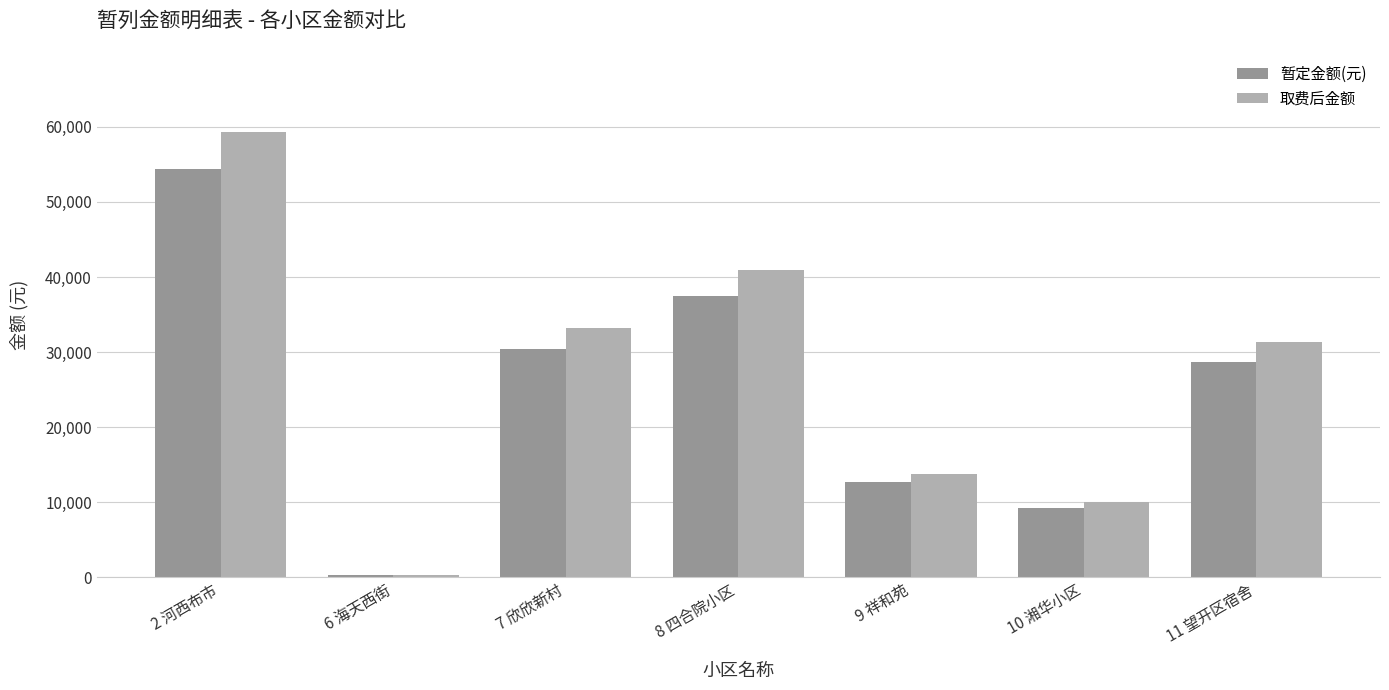

At how many categories does at least one series exceed 35769?

2